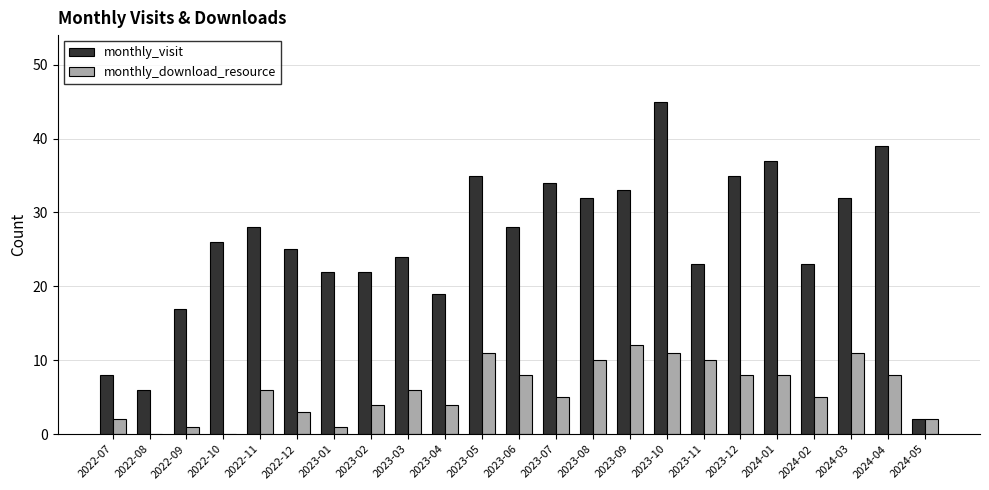

What is the sum of all monthly_visit values?

595